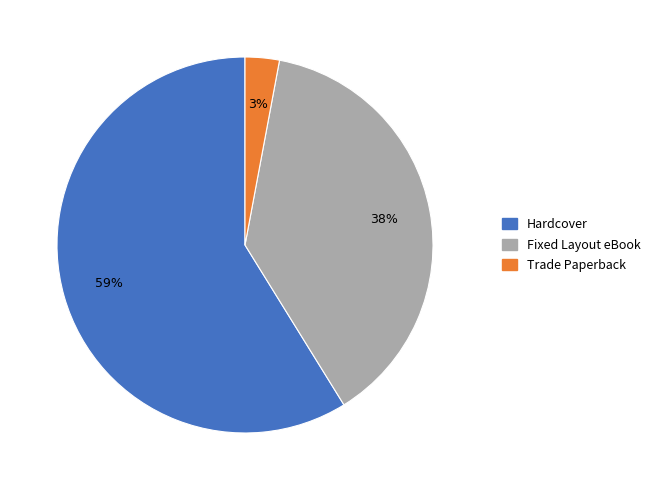

What percentage is the Hardcover slice, to the nearest percent?

59%